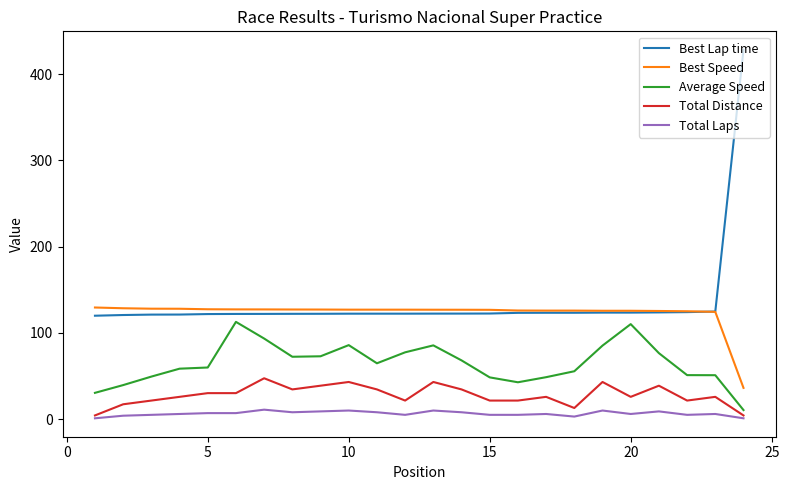

Which series has the widest spread of values?

Best Lap time